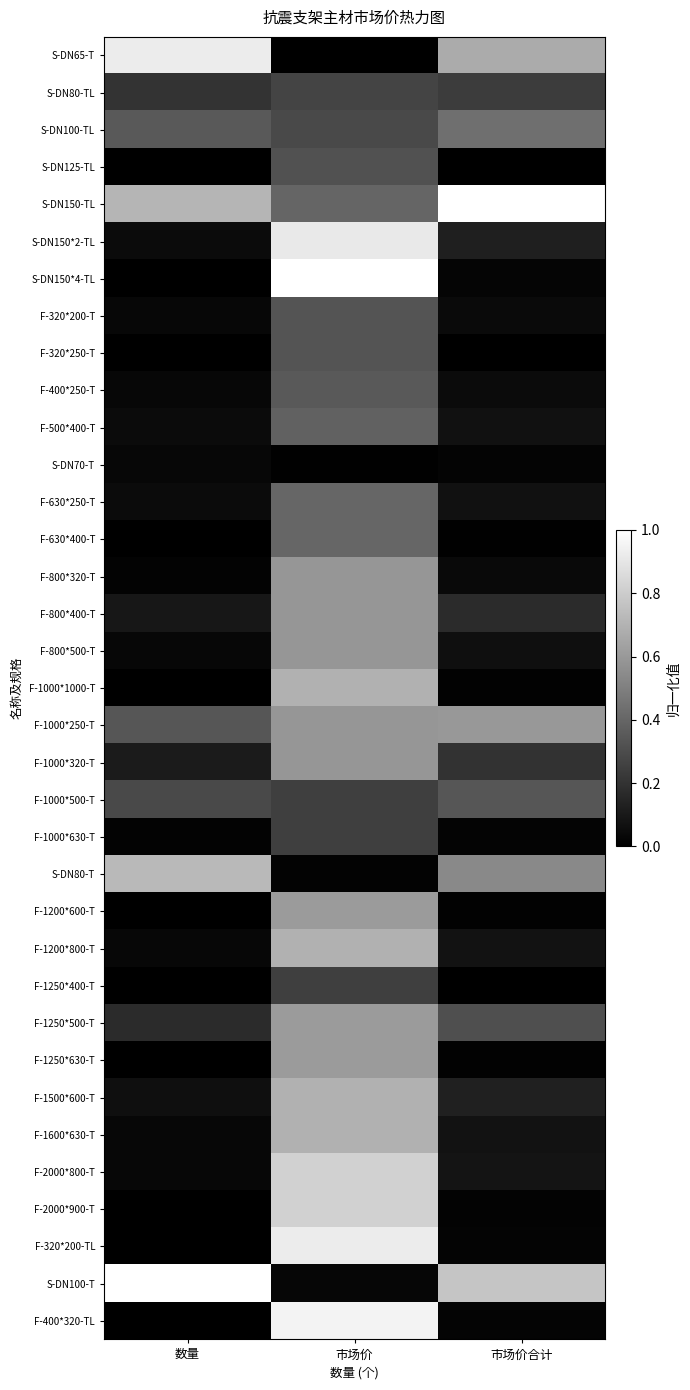

Reading right to left, transcribe all the data shown in this chart.

S-DN65-T: 市场价合计=0.7	市场价=0.0	数量=0.9
S-DN80-TL: 市场价合计=0.2	市场价=0.3	数量=0.2
S-DN100-TL: 市场价合计=0.4	市场价=0.3	数量=0.4
S-DN125-TL: 市场价合计=0.0	市场价=0.3	数量=0.0
S-DN150-TL: 市场价合计=1.0	市场价=0.4	数量=0.7
S-DN150*2-TL: 市场价合计=0.1	市场价=0.9	数量=0.0
S-DN150*4-TL: 市场价合计=0.0	市场价=1.0	数量=0.0
F-320*200-T: 市场价合计=0.0	市场价=0.3	数量=0.0
F-320*250-T: 市场价合计=0.0	市场价=0.3	数量=0.0
F-400*250-T: 市场价合计=0.0	市场价=0.4	数量=0.0
F-500*400-T: 市场价合计=0.1	市场价=0.4	数量=0.0
S-DN70-T: 市场价合计=0.0	市场价=0.0	数量=0.0
F-630*250-T: 市场价合计=0.1	市场价=0.4	数量=0.0
F-630*400-T: 市场价合计=0.0	市场价=0.4	数量=0.0
F-800*320-T: 市场价合计=0.0	市场价=0.6	数量=0.0
F-800*400-T: 市场价合计=0.2	市场价=0.6	数量=0.1
F-800*500-T: 市场价合计=0.1	市场价=0.6	数量=0.0
F-1000*1000-T: 市场价合计=0.0	市场价=0.7	数量=0.0
F-1000*250-T: 市场价合计=0.6	市场价=0.6	数量=0.3
F-1000*320-T: 市场价合计=0.2	市场价=0.6	数量=0.1
F-1000*500-T: 市场价合计=0.3	市场价=0.2	数量=0.3
F-1000*630-T: 市场价合计=0.0	市场价=0.2	数量=0.0
S-DN80-T: 市场价合计=0.5	市场价=0.0	数量=0.7
F-1200*600-T: 市场价合计=0.0	市场价=0.6	数量=0.0
F-1200*800-T: 市场价合计=0.1	市场价=0.7	数量=0.0
F-1250*400-T: 市场价合计=0.0	市场价=0.2	数量=0.0
F-1250*500-T: 市场价合计=0.3	市场价=0.6	数量=0.2
F-1250*630-T: 市场价合计=0.0	市场价=0.6	数量=0.0
F-1500*600-T: 市场价合计=0.1	市场价=0.7	数量=0.1
F-1600*630-T: 市场价合计=0.1	市场价=0.7	数量=0.0
F-2000*800-T: 市场价合计=0.1	市场价=0.8	数量=0.0
F-2000*900-T: 市场价合计=0.0	市场价=0.8	数量=0.0
F-320*200-TL: 市场价合计=0.0	市场价=0.9	数量=0.0
S-DN100-T: 市场价合计=0.8	市场价=0.0	数量=1.0
F-400*320-TL: 市场价合计=0.0	市场价=0.9	数量=0.0